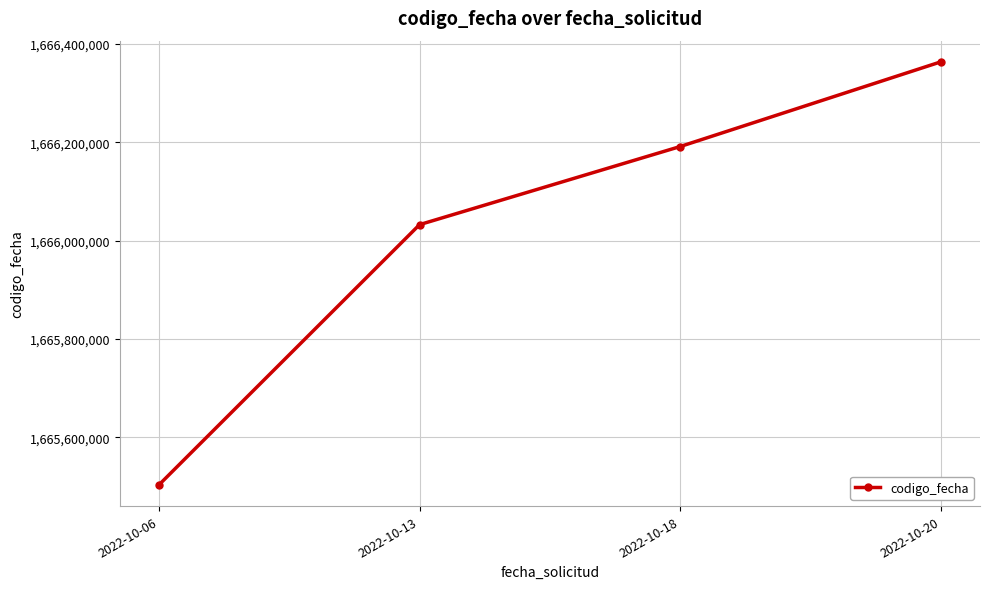

True or false: the data shows 1666032716 at 2022-10-13.

True